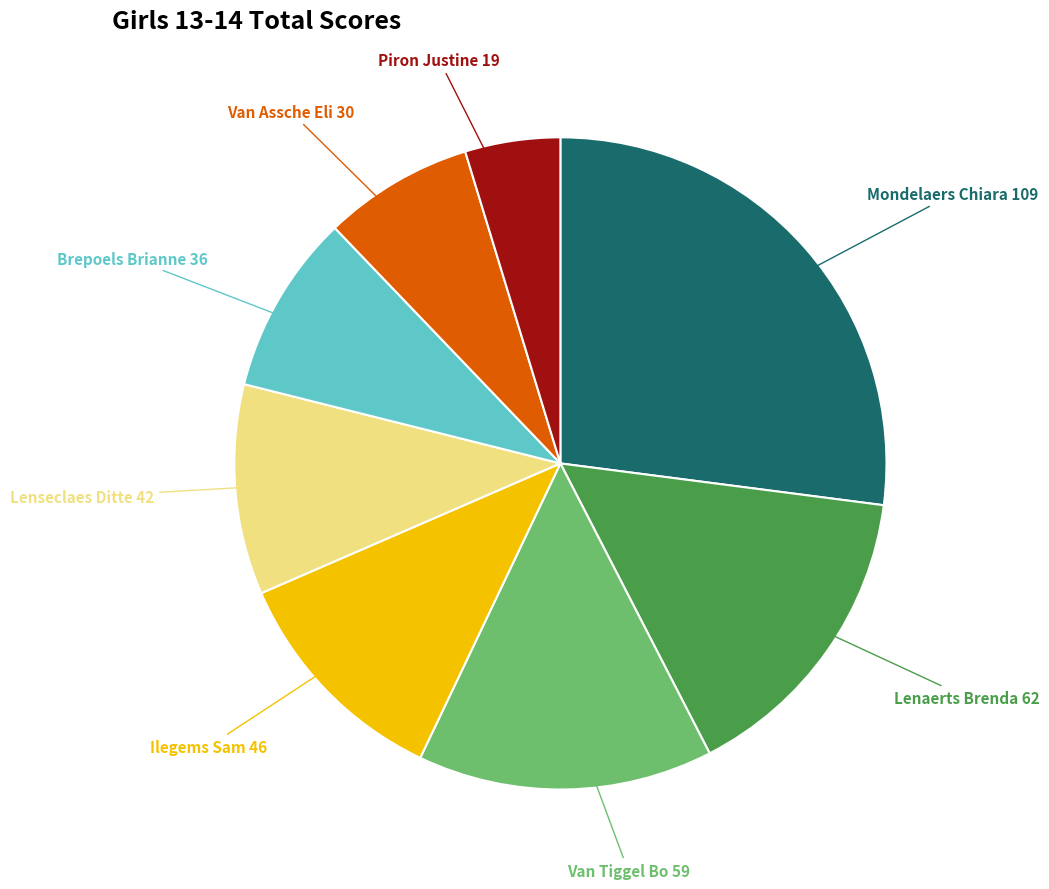

Combined, do Brepoels Brianne and Lenseclaes Ditte account for over 50%?

No